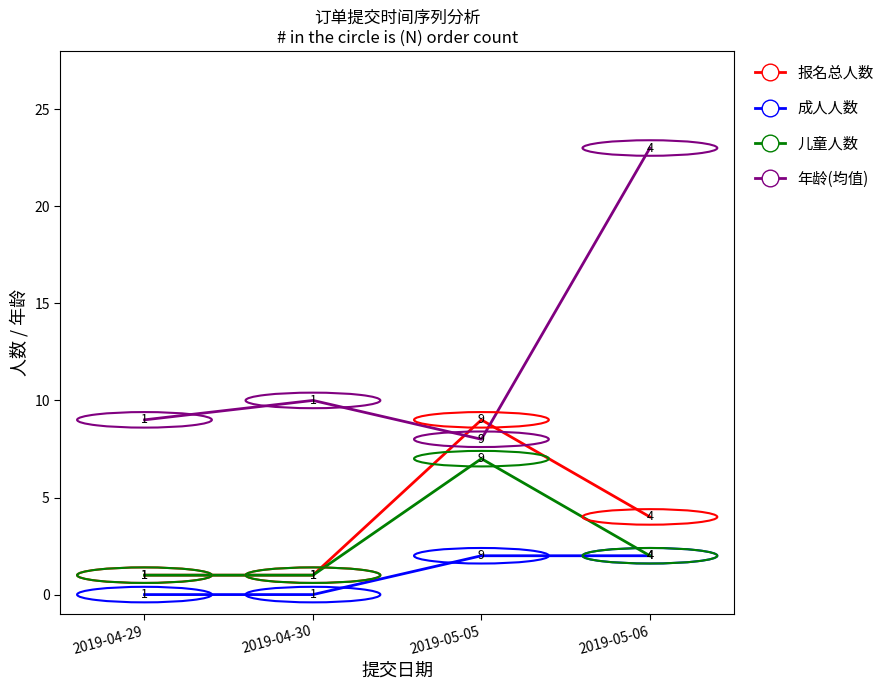

Is the value of 报名总人数 at 2019-04-29 greater than the value of 儿童人数 at 2019-05-06?

No